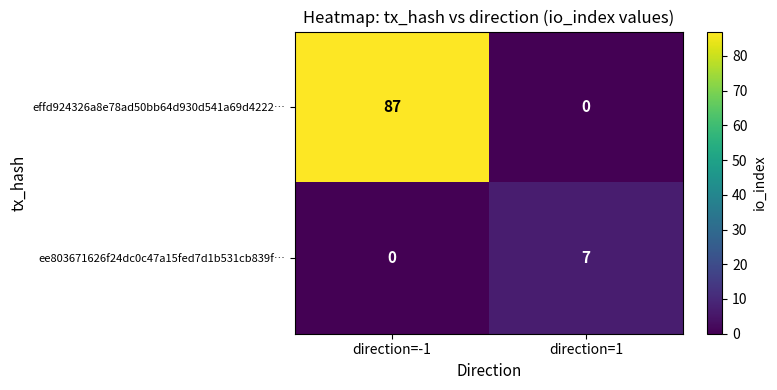

Reading left to right, extract all data points from this chart.

effd924326a8e78ad50bb64d930d541a69d4222…: direction=-1=87	direction=1=0
ee803671626f24dc0c47a15fed7d1b531cb839f…: direction=-1=0	direction=1=7